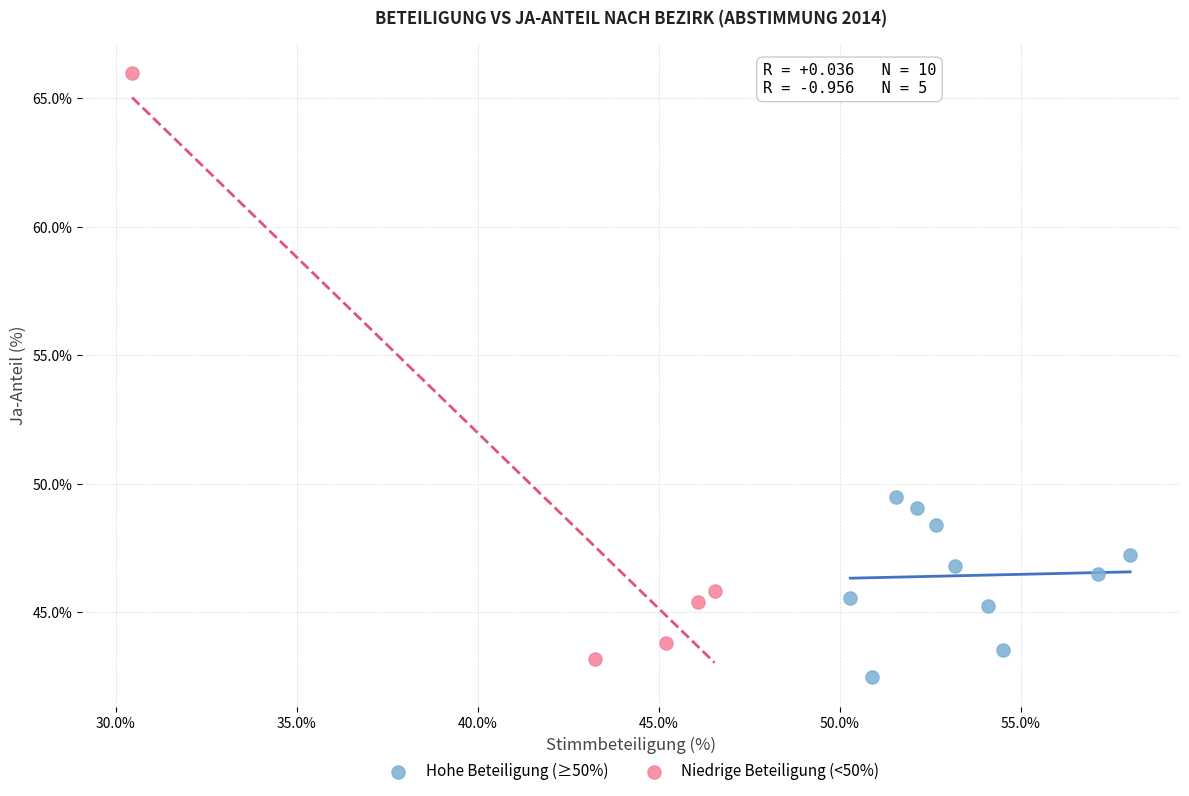

Which series has the largest Y range (max minus min)?

Niedrige Beteiligung (<50%)